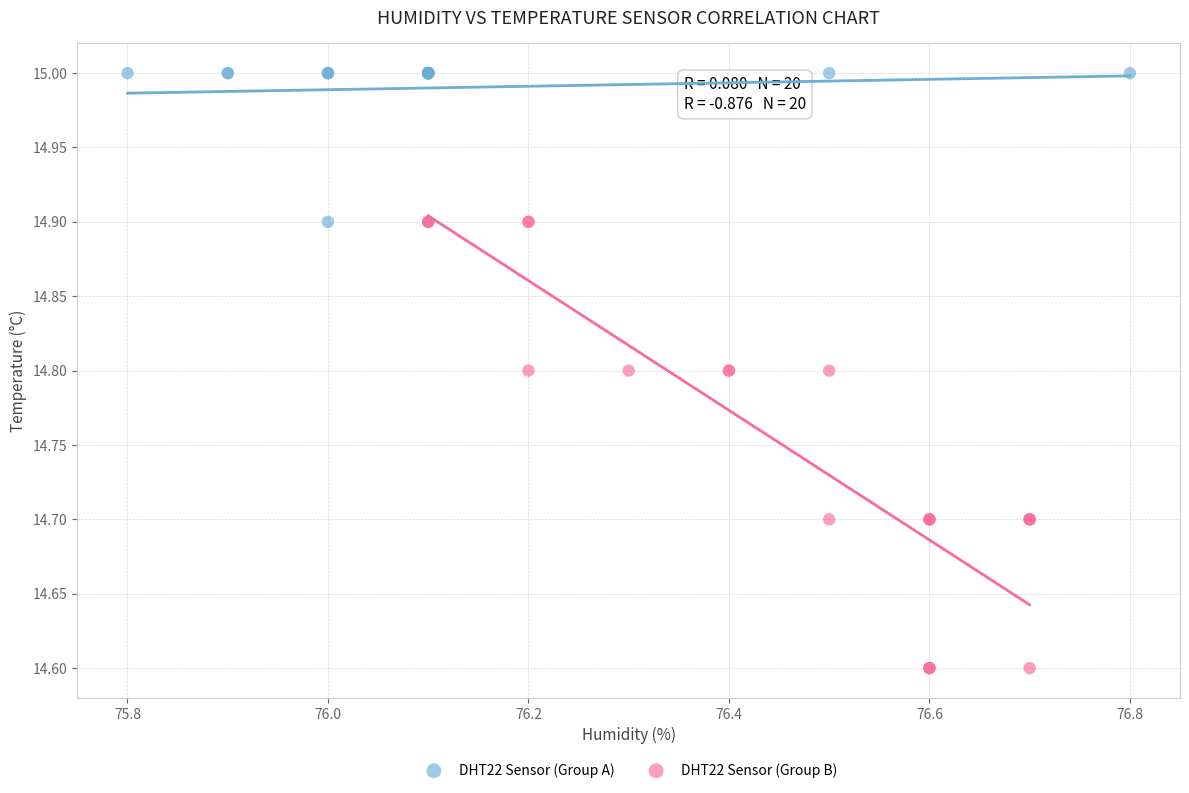

Which series reaches the minimum Y coordinate?

DHT22 Sensor (Group B)